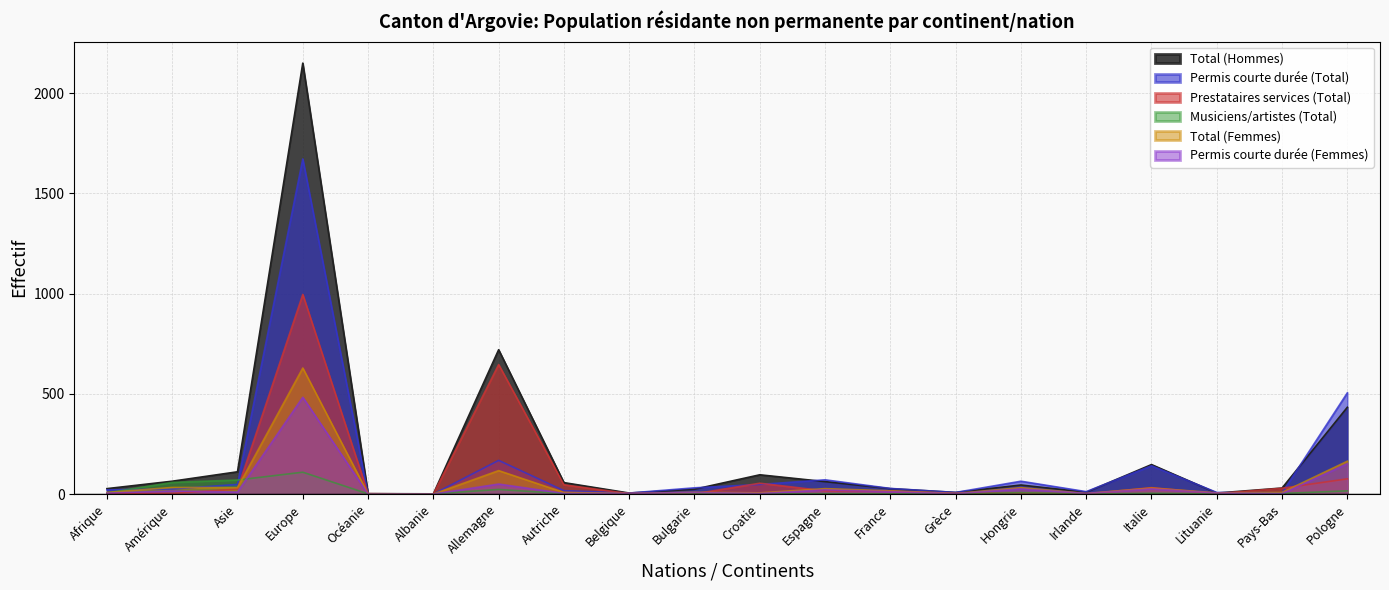

Reading left to right, extract all data points from this chart.

Total (Hommes): Afrique=27	Amérique=64	Asie=111	Europe=2150	Océanie=2	Albanie=1	Allemagne=720	Autriche=57	Belgique=5	Bulgarie=24	Croatie=96	Espagne=62	France=27	Grèce=8	Hongrie=45	Irlande=9	Italie=147	Lituanie=5	Pays-Bas=30	Pologne=433
Permis courte durée (Total): Afrique=21	Amérique=25	Asie=48	Europe=1672	Océanie=0	Albanie=0	Allemagne=168	Autriche=17	Belgique=5	Bulgarie=31	Croatie=48	Espagne=71	France=28	Grèce=8	Hongrie=64	Irlande=12	Italie=141	Lituanie=8	Pays-Bas=6	Pologne=505
Prestataires services (Total): Afrique=5	Amérique=3	Asie=25	Europe=996	Océanie=2	Albanie=0	Allemagne=646	Autriche=46	Belgique=2	Bulgarie=1	Croatie=54	Espagne=16	France=14	Grèce=3	Hongrie=6	Irlande=0	Italie=32	Lituanie=2	Pays-Bas=29	Pologne=76
Musiciens/artistes (Total): Afrique=6	Amérique=58	Asie=70	Europe=109	Océanie=1	Albanie=1	Allemagne=23	Autriche=2	Belgique=1	Bulgarie=1	Croatie=0	Espagne=2	France=1	Grèce=0	Hongrie=7	Irlande=0	Italie=4	Lituanie=1	Pays-Bas=3	Pologne=16
Total (Femmes): Afrique=8	Amérique=33	Asie=32	Europe=629	Océanie=1	Albanie=0	Allemagne=117	Autriche=8	Belgique=3	Bulgarie=9	Croatie=6	Espagne=27	France=16	Grèce=3	Hongrie=32	Irlande=3	Italie=30	Lituanie=6	Pays-Bas=8	Pologne=164
Permis courte durée (Femmes): Afrique=5	Amérique=15	Asie=10	Europe=483	Océanie=0	Albanie=0	Allemagne=50	Autriche=3	Belgique=3	Bulgarie=8	Croatie=3	Espagne=21	France=12	Grèce=2	Hongrie=26	Irlande=3	Italie=26	Lituanie=5	Pays-Bas=2	Pologne=151